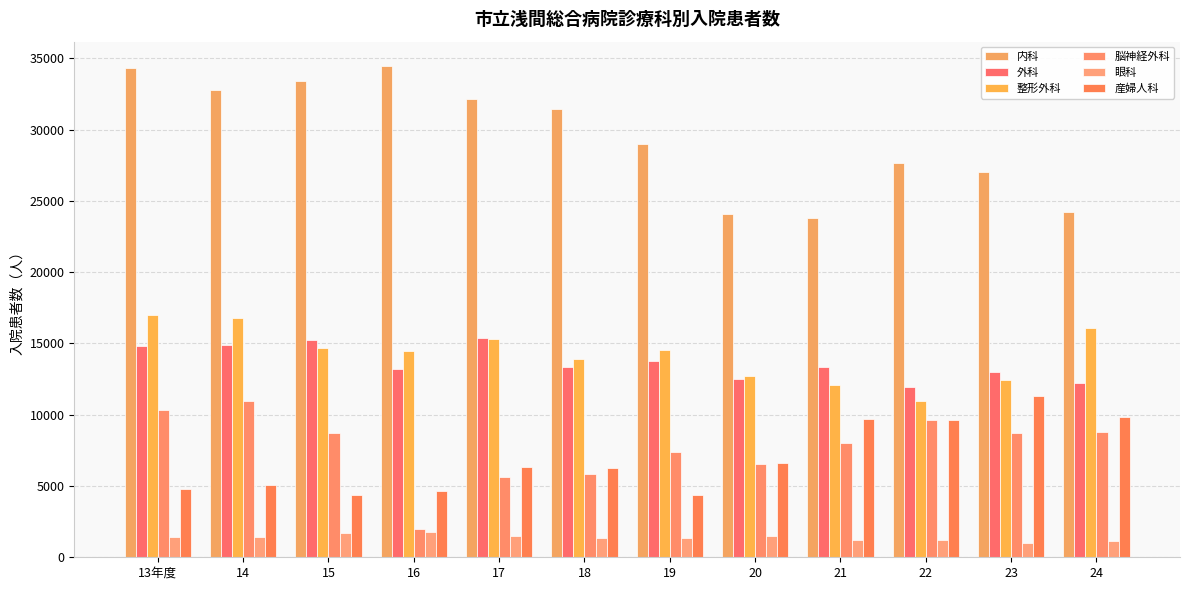

Between 13年度 and 24, which series saw the biggest shift?

内科